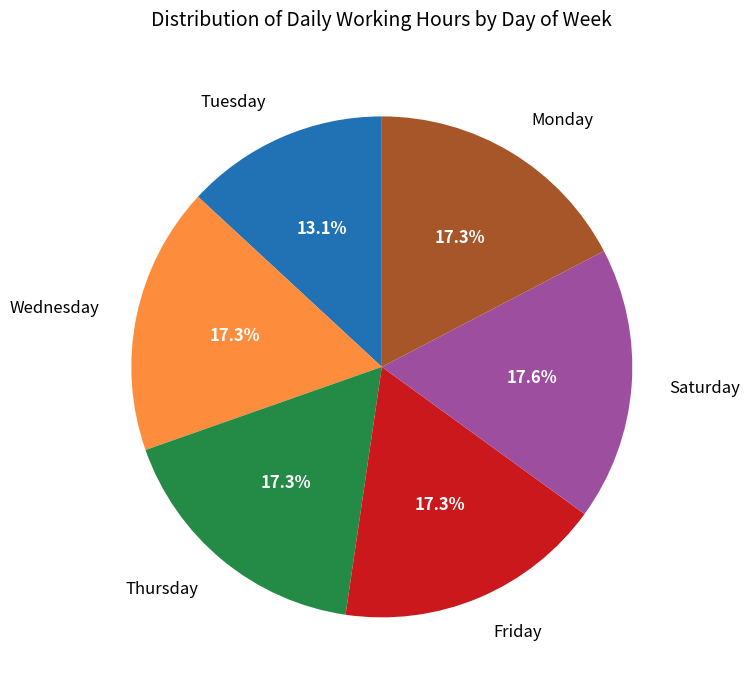

To the nearest percent, what is the average slice percentage?

17%